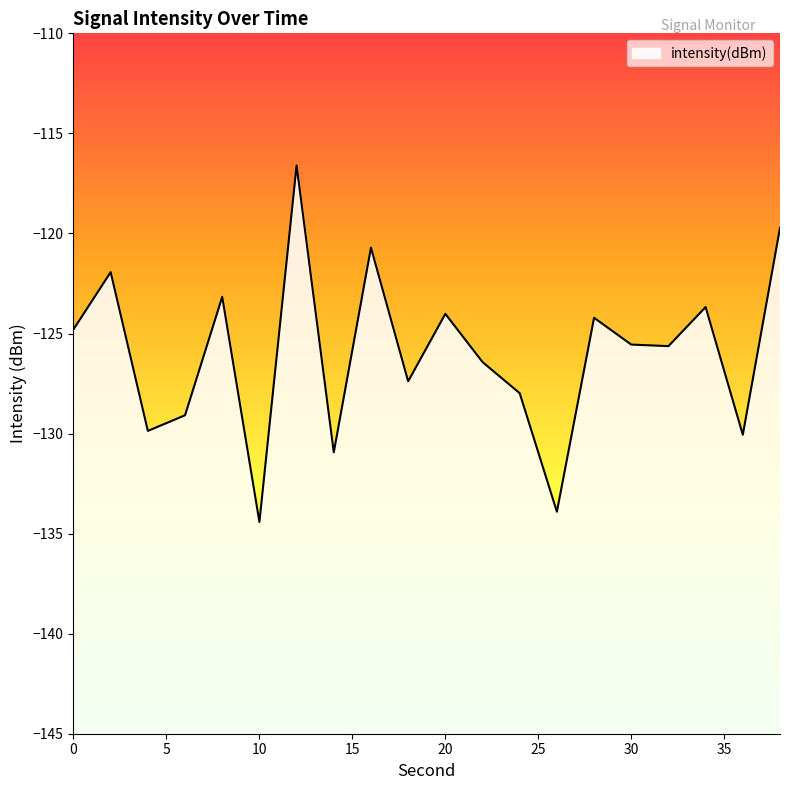

Reading left to right, extract all data points from this chart.

0=-124.8	2=-121.9	4=-129.9	6=-129.1	8=-123.2	10=-134.4	12=-116.6	14=-130.9	16=-120.7	18=-127.4	20=-124.0	22=-126.4	24=-128.0	26=-133.9	28=-124.2	30=-125.6	32=-125.6	34=-123.7	36=-130.1	38=-119.7